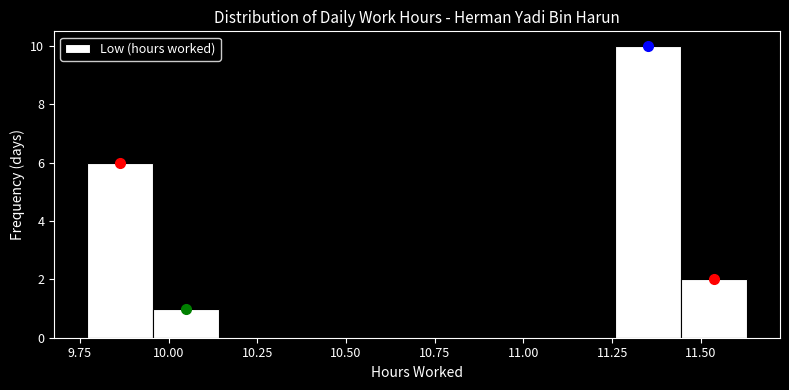

Around what value on the x-axis is the tallest bar? Give the approximate position of its centre, as read against the axis.

11.35